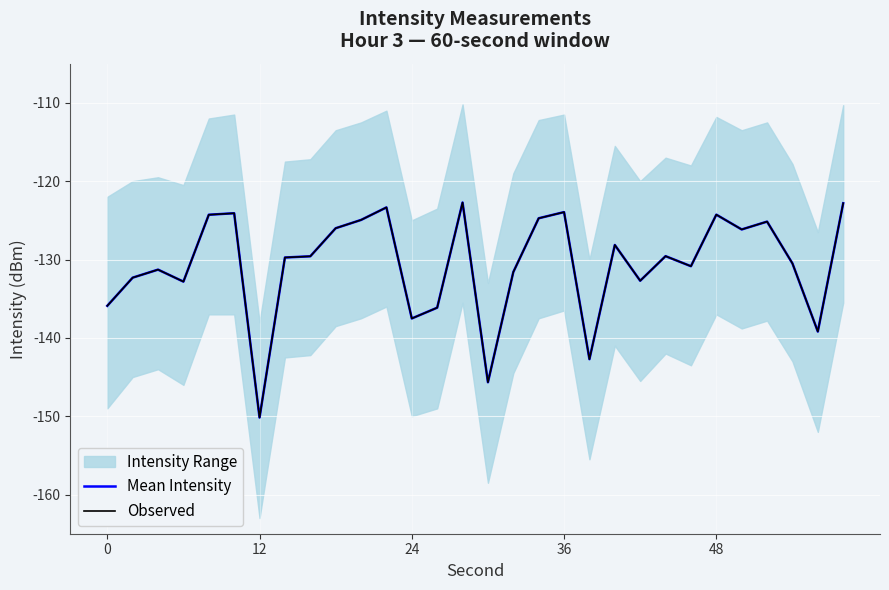

How many data points in Mean Intensity are less than -129?

17